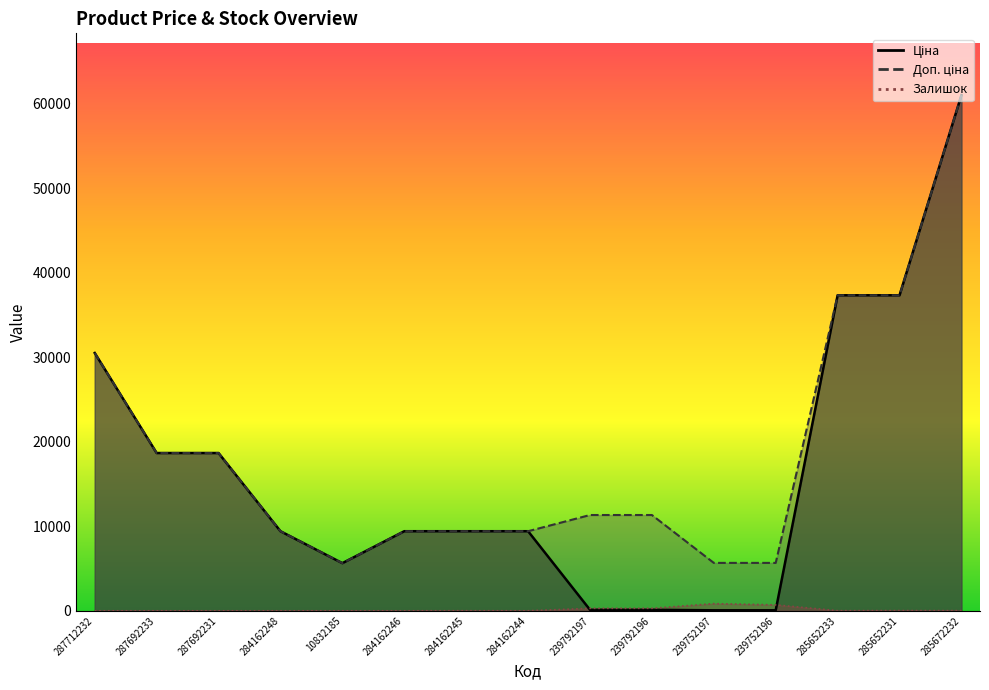

What is the difference between the Залишок values at 10832185 and 239792196?

289.0